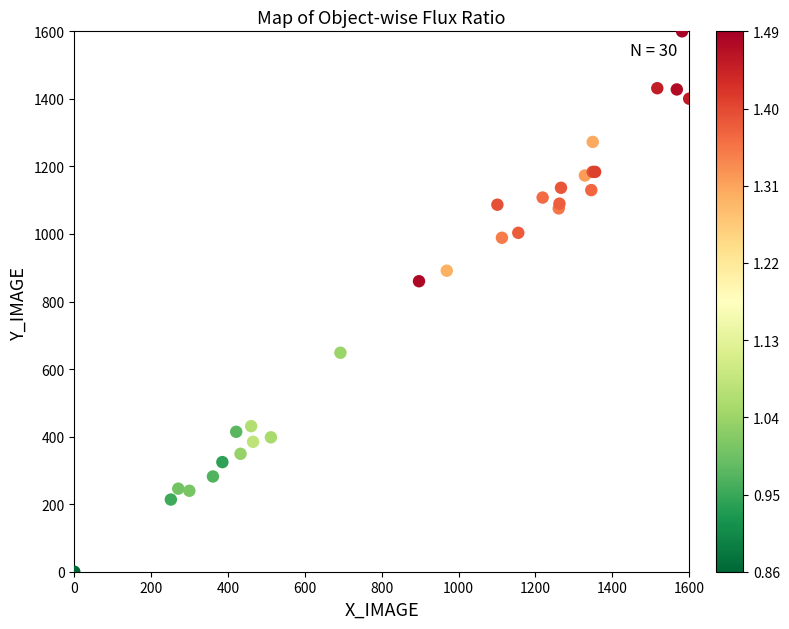

What Y value in the scatter plot is closest to 800?

860.1